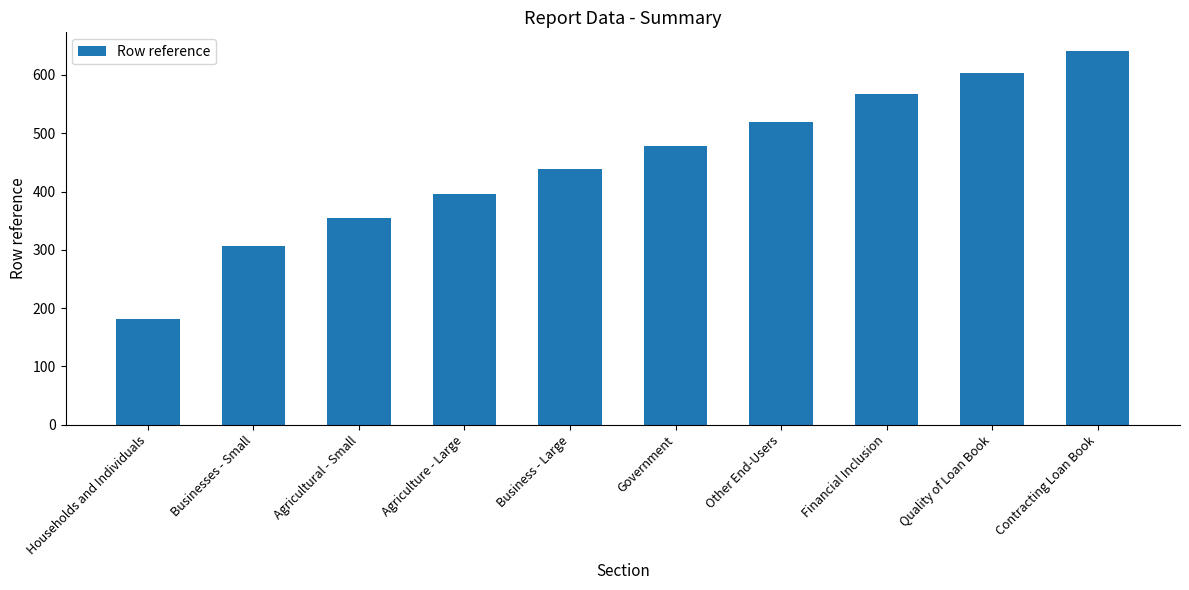

What is the difference between the second highest and second lowest values?

297